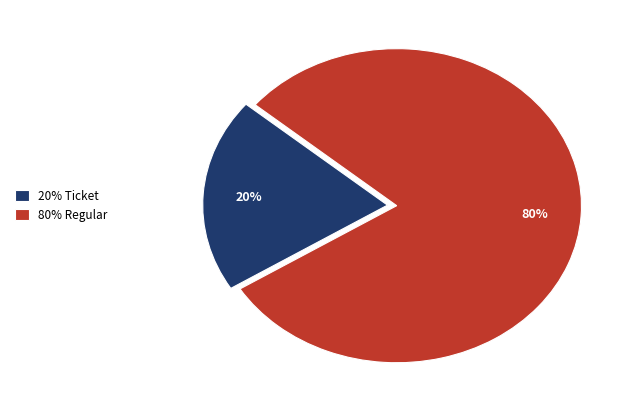

How many slices are in this pie chart?

2